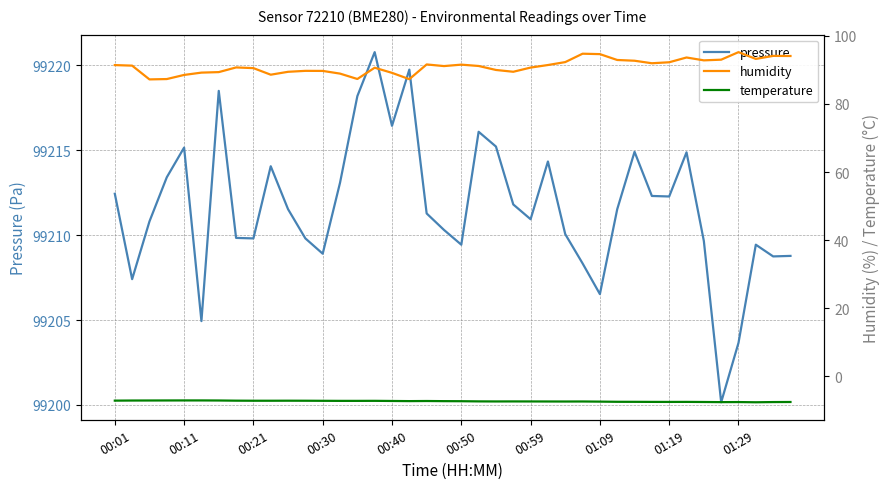

How many lines are shown in the chart?

3